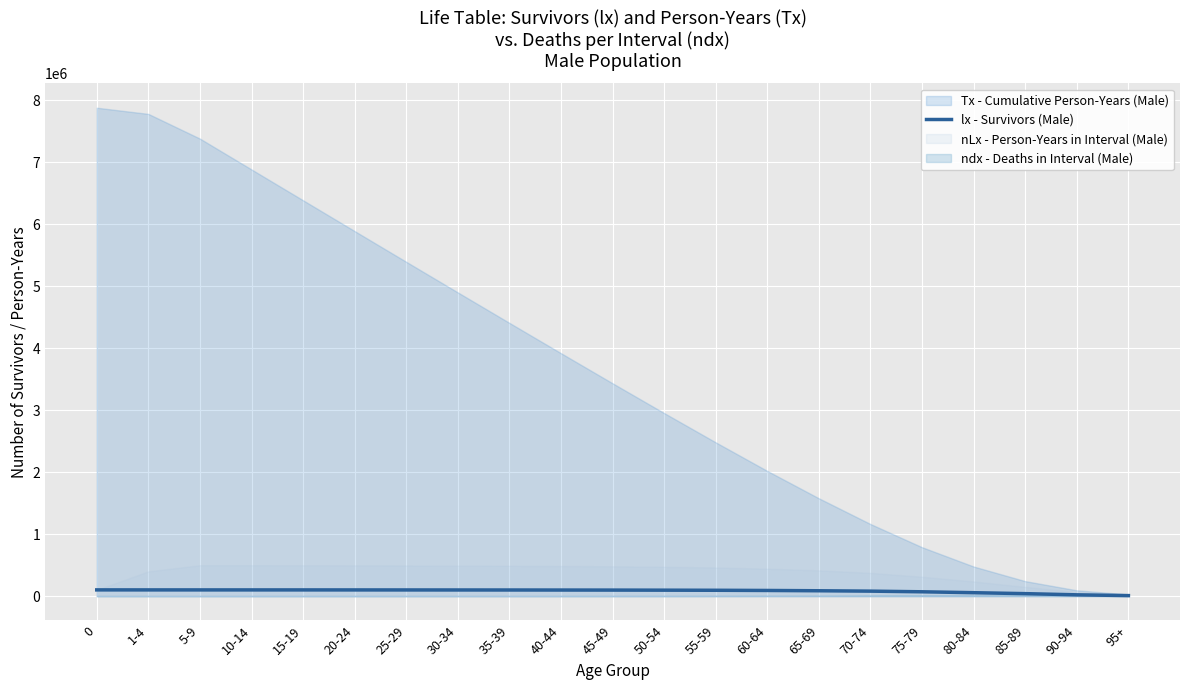

How many data points are above 96739?

10